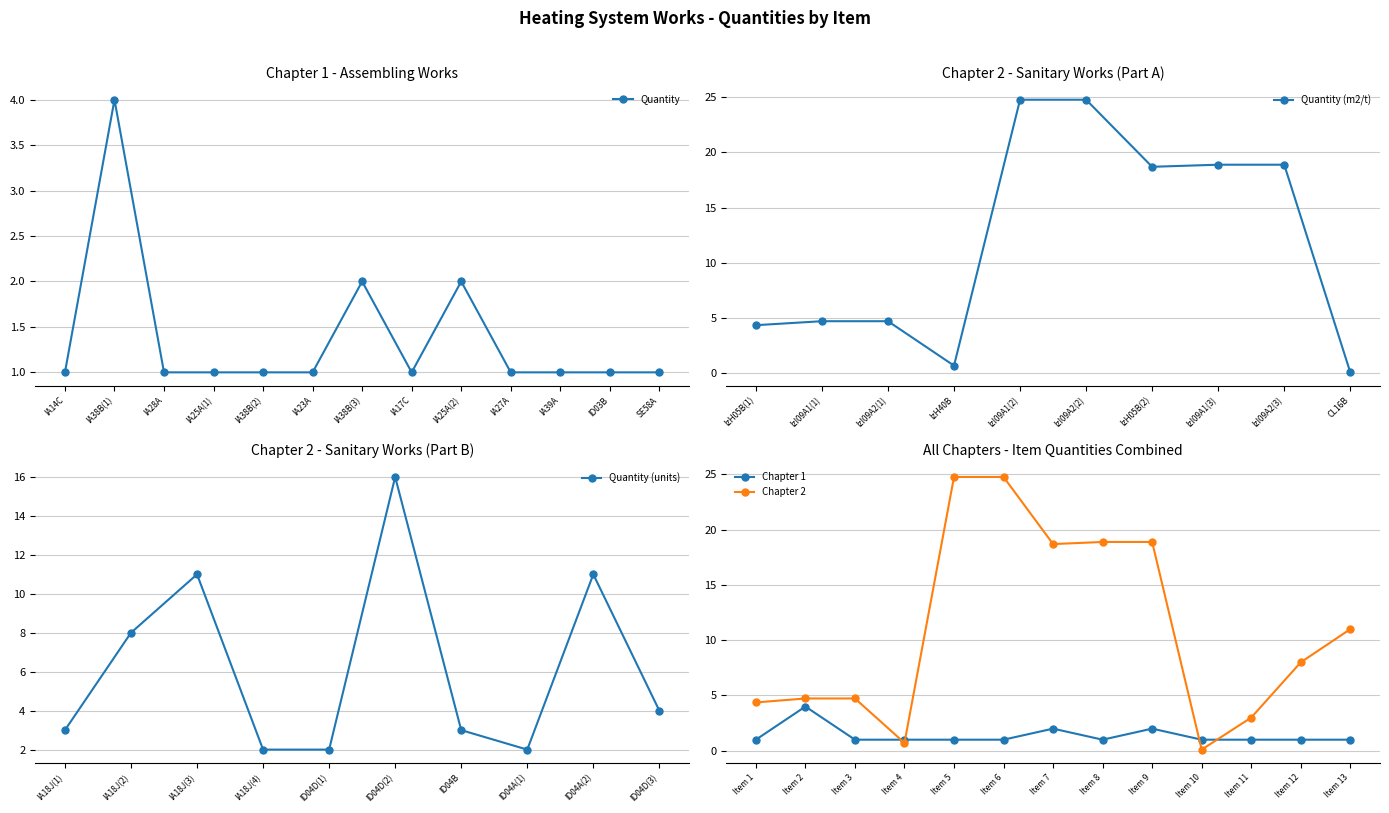

The chart shows a value of 1 at IA25A(2). True or false?

False